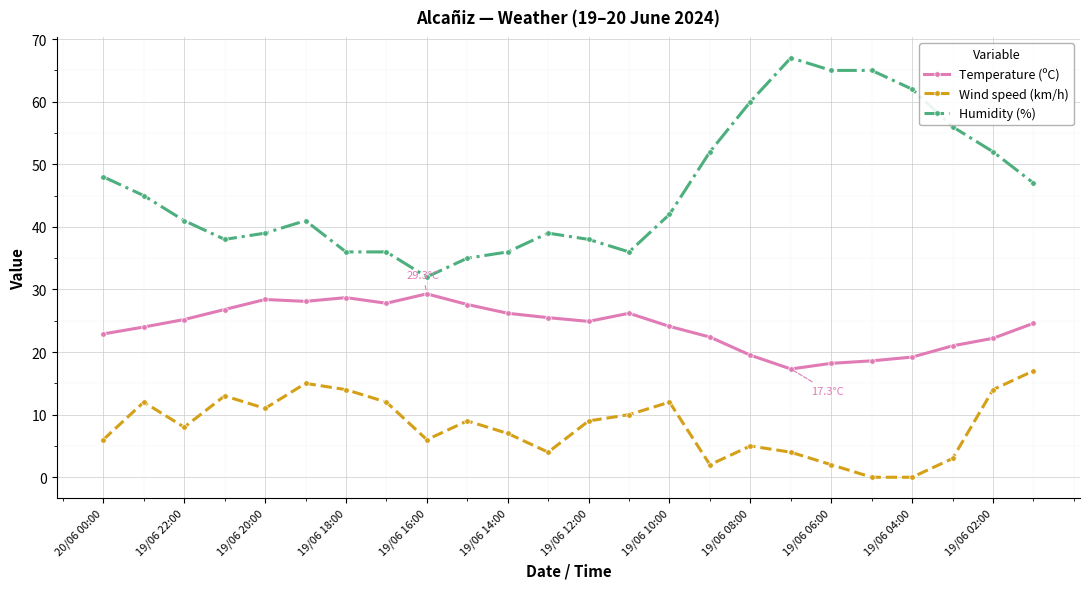

At how many categories does at least one series exceed 50?

8